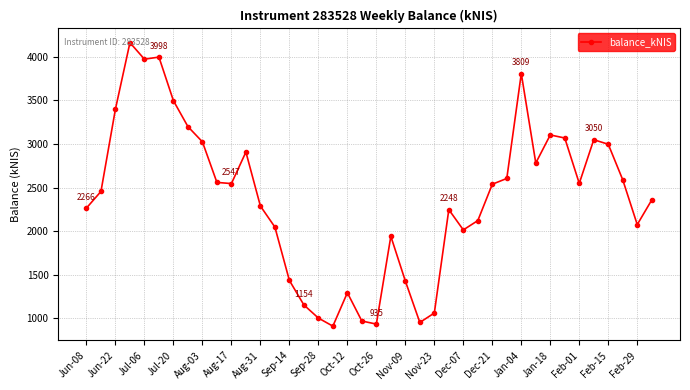

What is the difference between the second highest and second lowest values?

3062.9